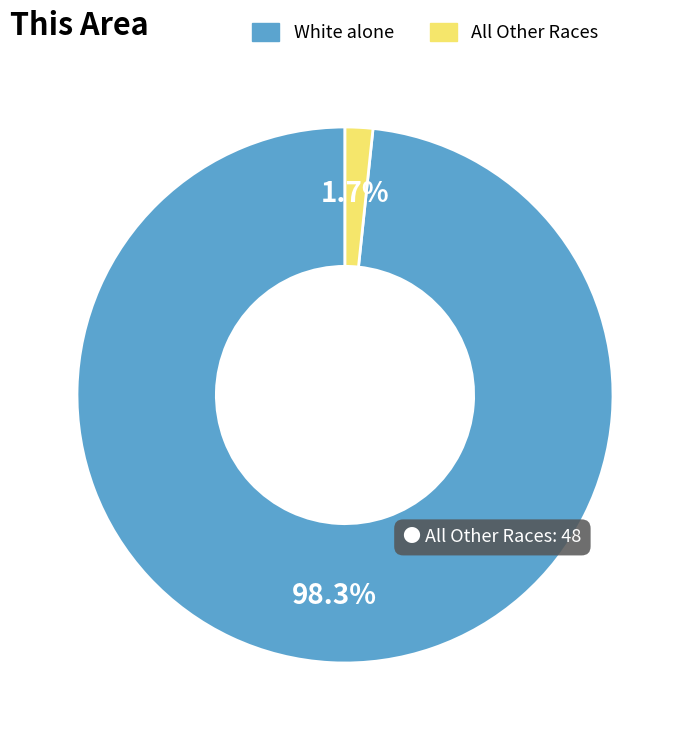

Which slice is the smallest?

All Other Races